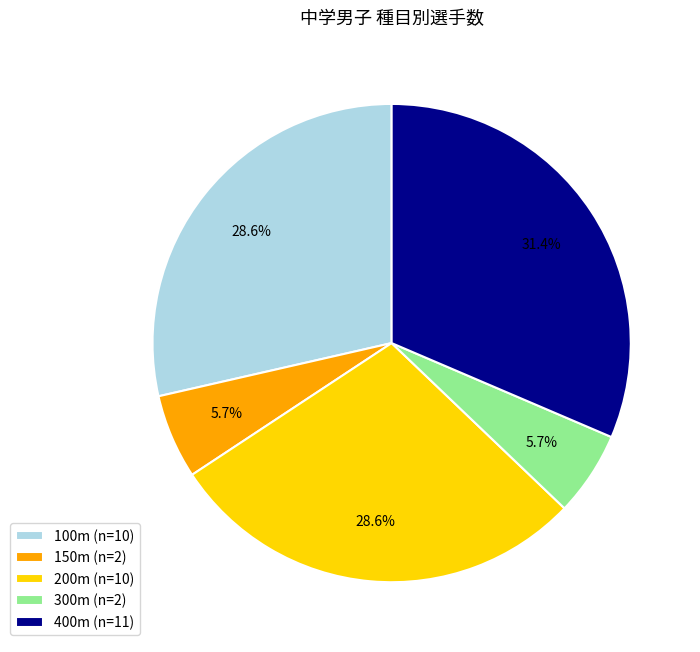

Does 300m represent more than half of the total?

No